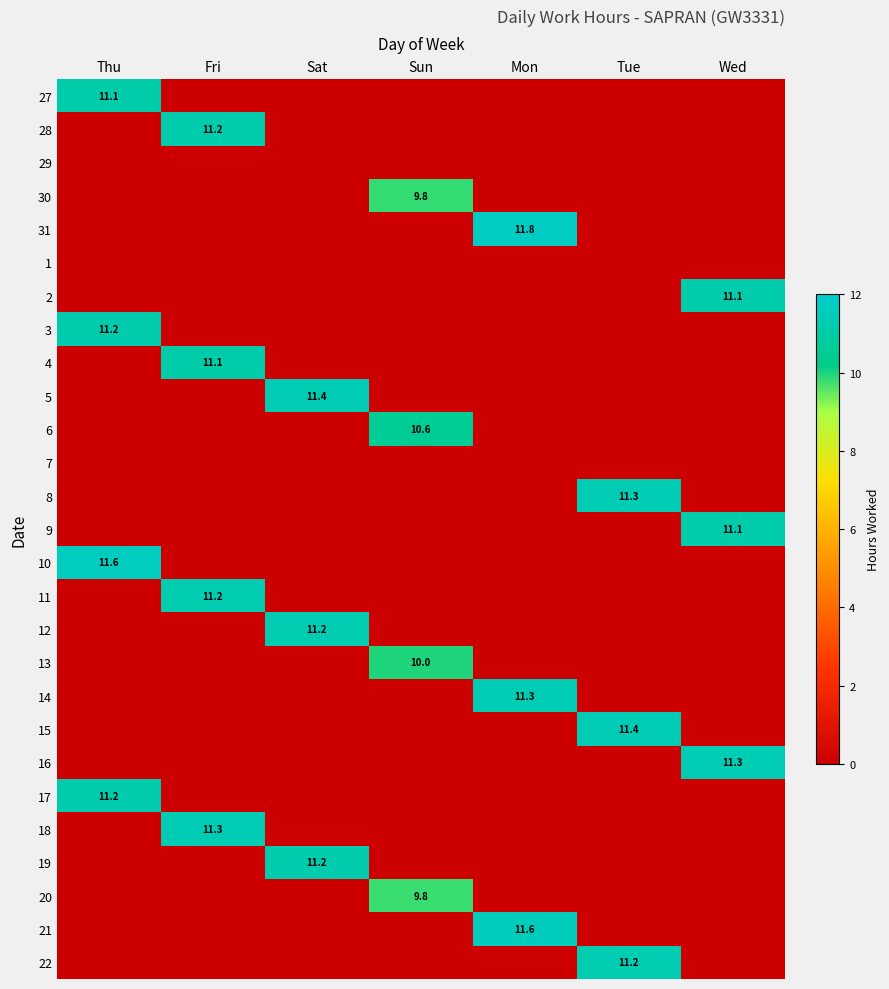

The 3 series shows 14.8 at Thu. True or false?

False